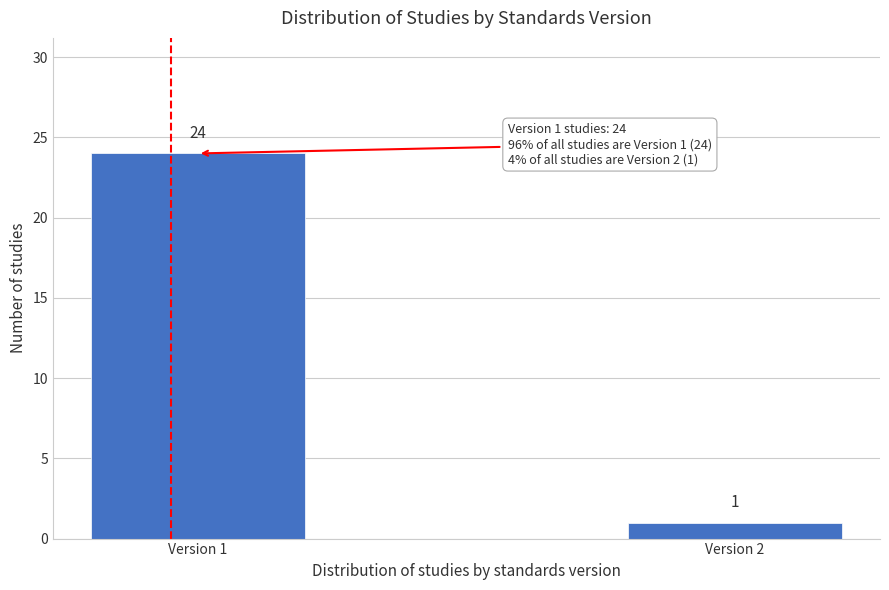

Reading left to right, transcribe all the data shown in this chart.

24	1